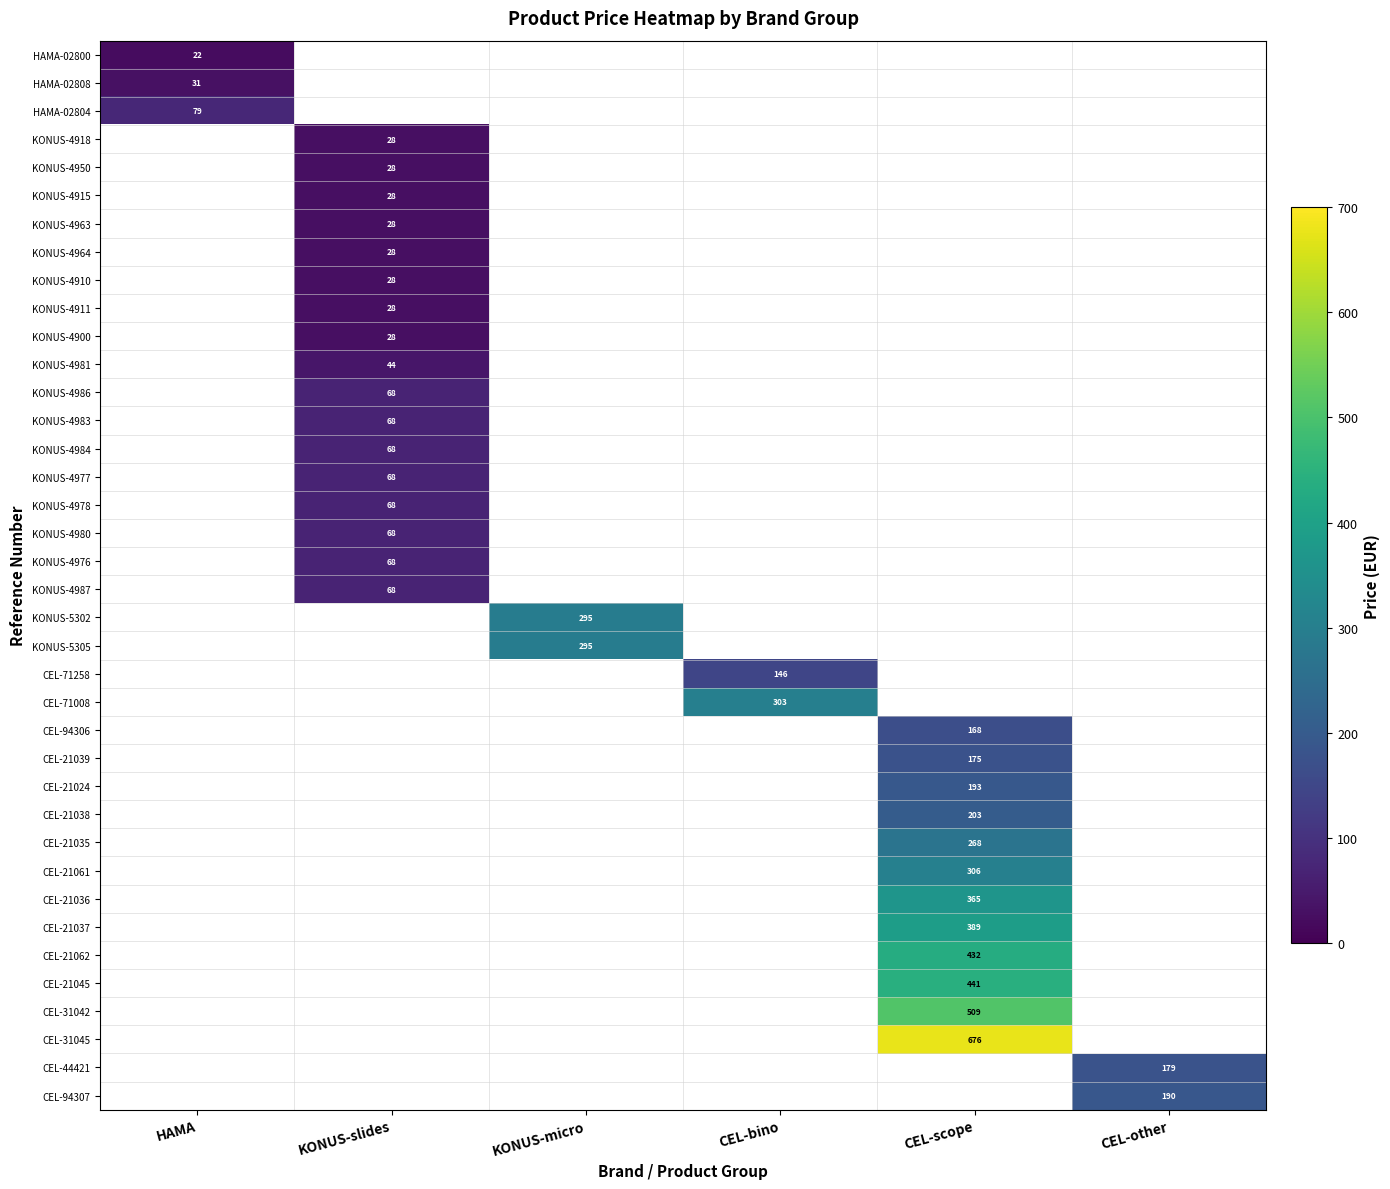

Which series has the largest range (max minus min)?

HAMA-02800